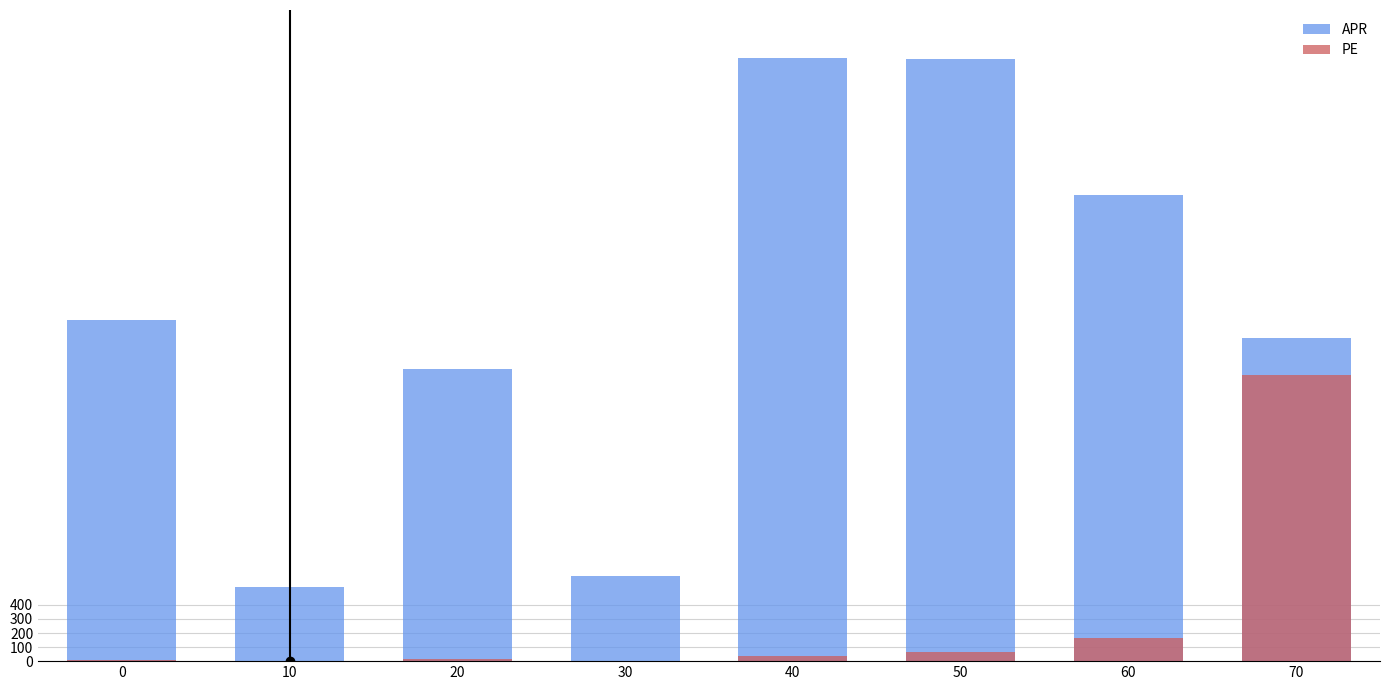

How many bars are there in each group?

2